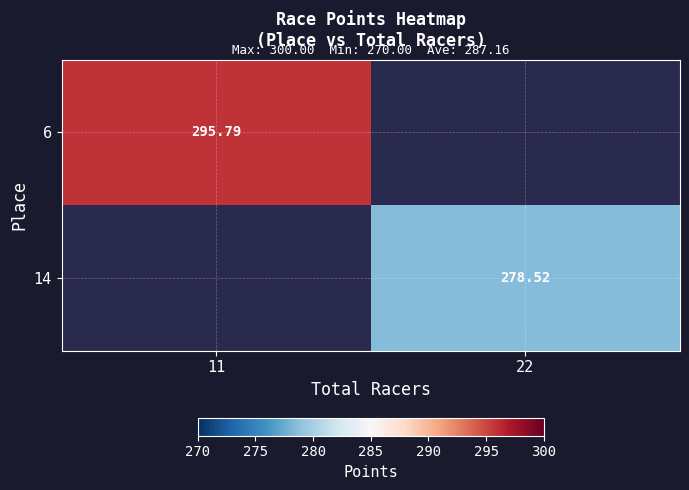

Is the value of 6 at 11 greater than the value of 14 at 22?

Yes